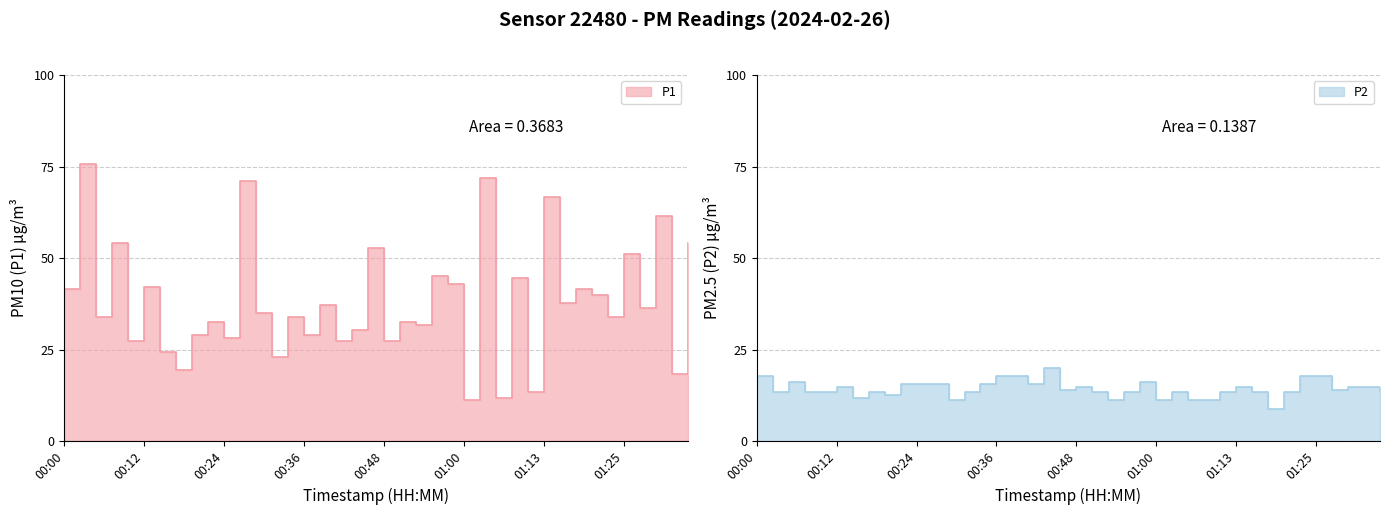

Which category has the lowest value in the P2 series?

01:17